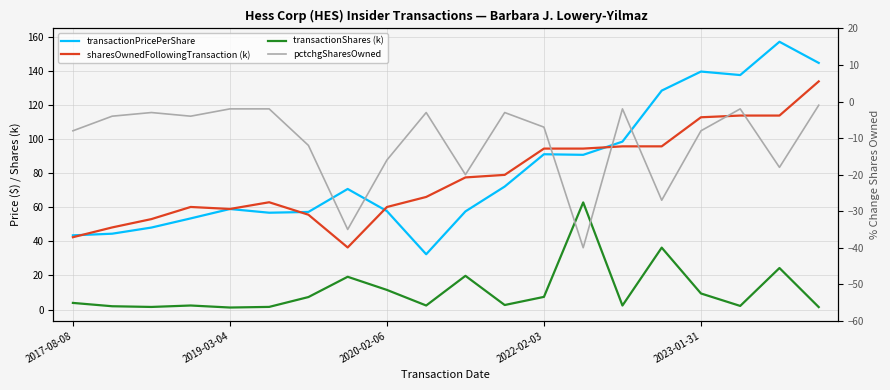

Is it true that transactionPricePerShare equals 60.5 at 2019-03-04?

False